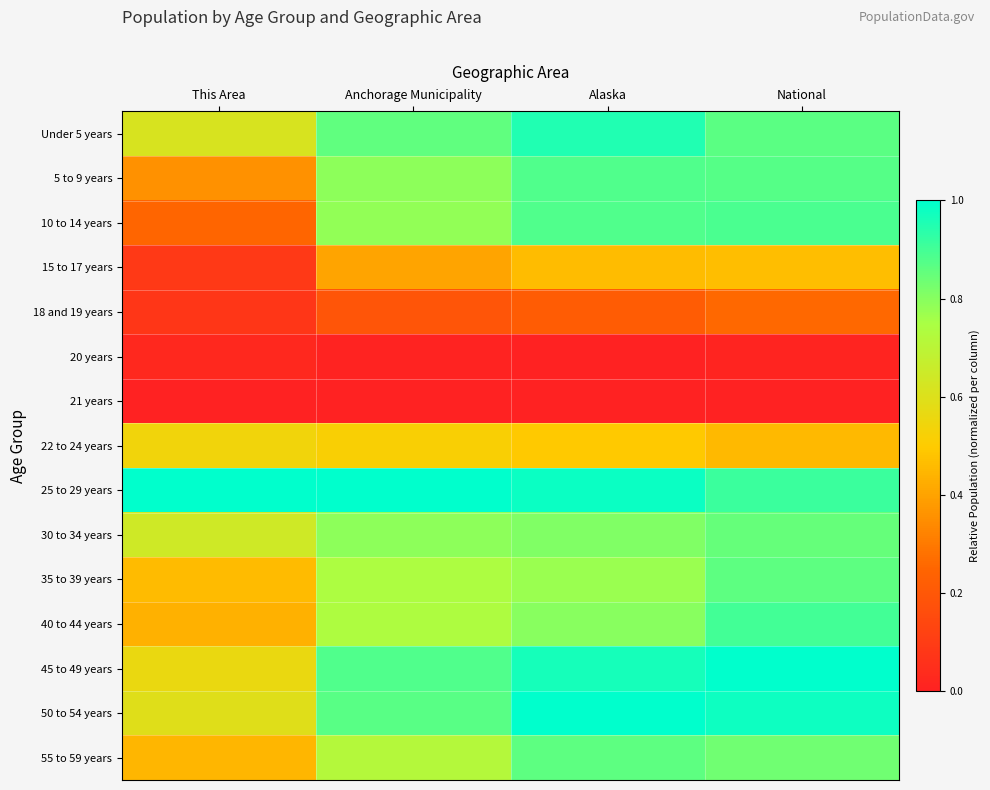

Which series has the widest spread of values?

10 to 14 years